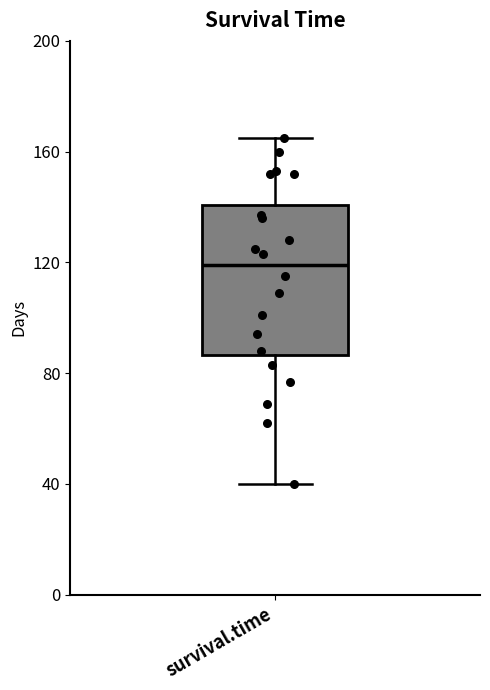

Where does the lower whisker of the box for survival.time end on the y-axis? The values are not printed on the chart, so give them approximately, as read against the axis.

40